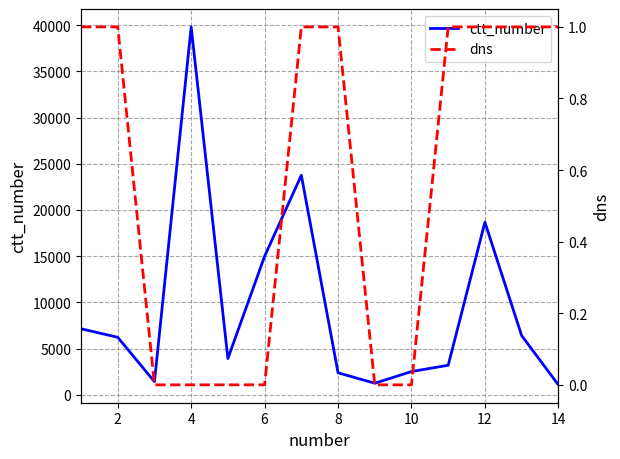

Which series has the largest range (max minus min)?

ctt_number